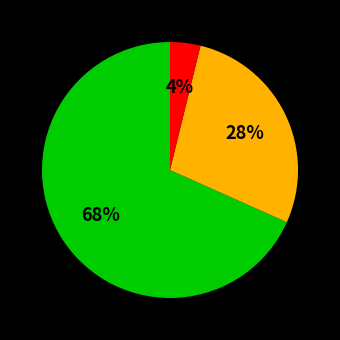

Is there a majority slice in this chart?

Yes